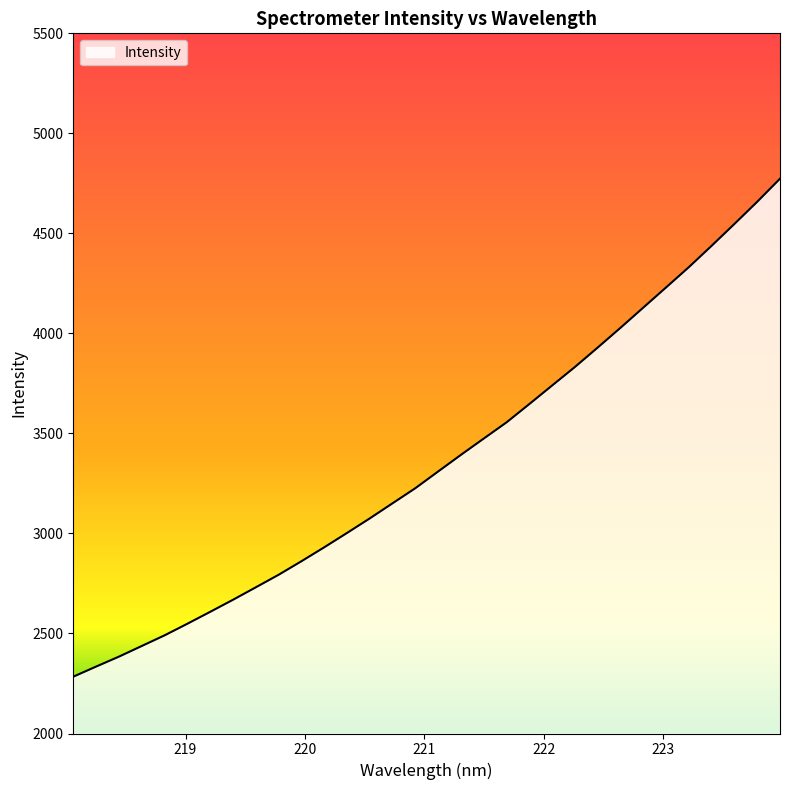

What is the average value?

3360.9